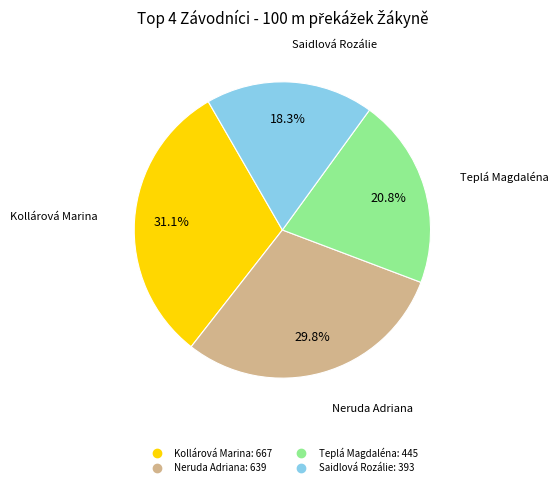

To the nearest percent, what portion does Kollárová Marina represent?

31%